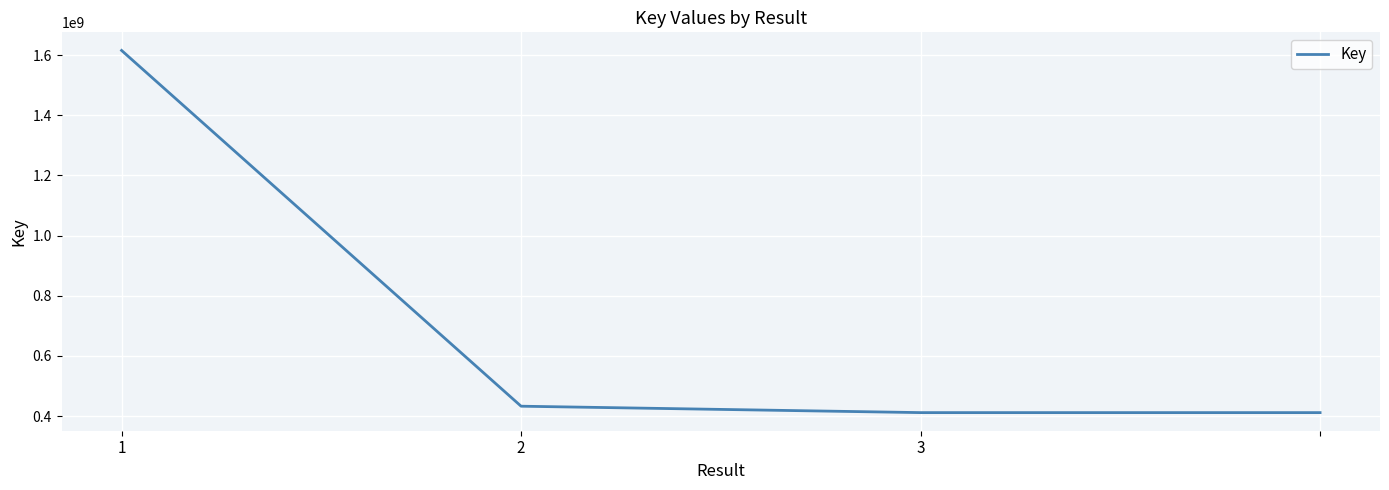

What is the greatest value displayed?

1615716517